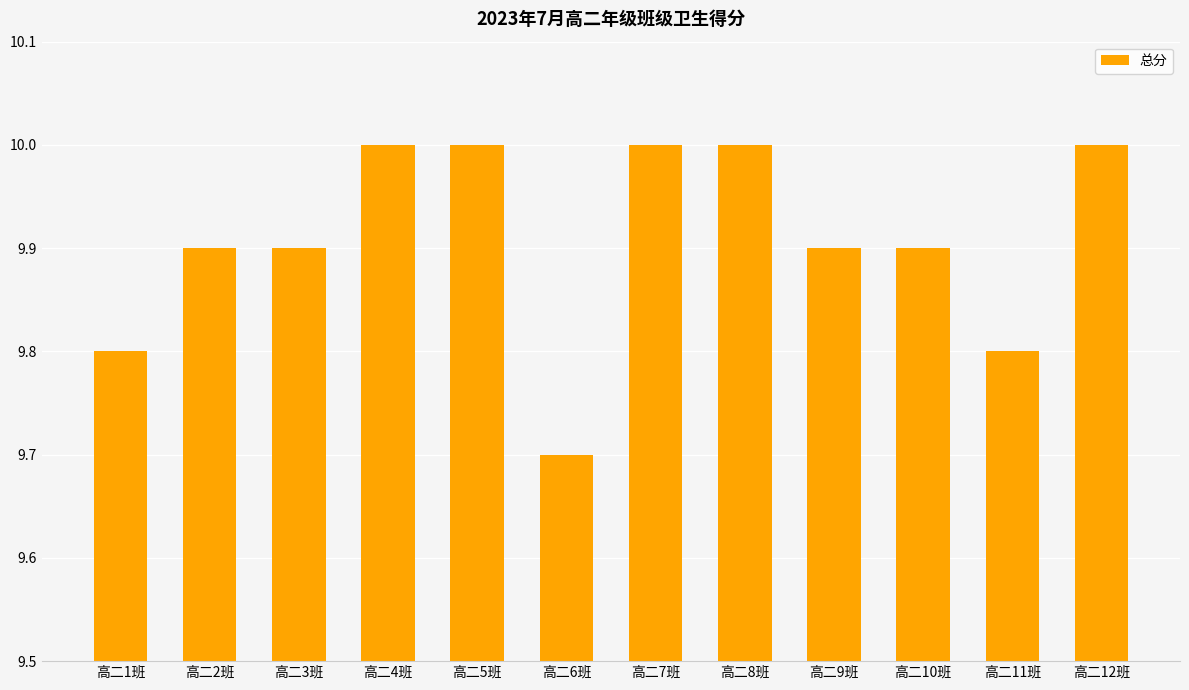

What is the greatest value displayed?

10.0